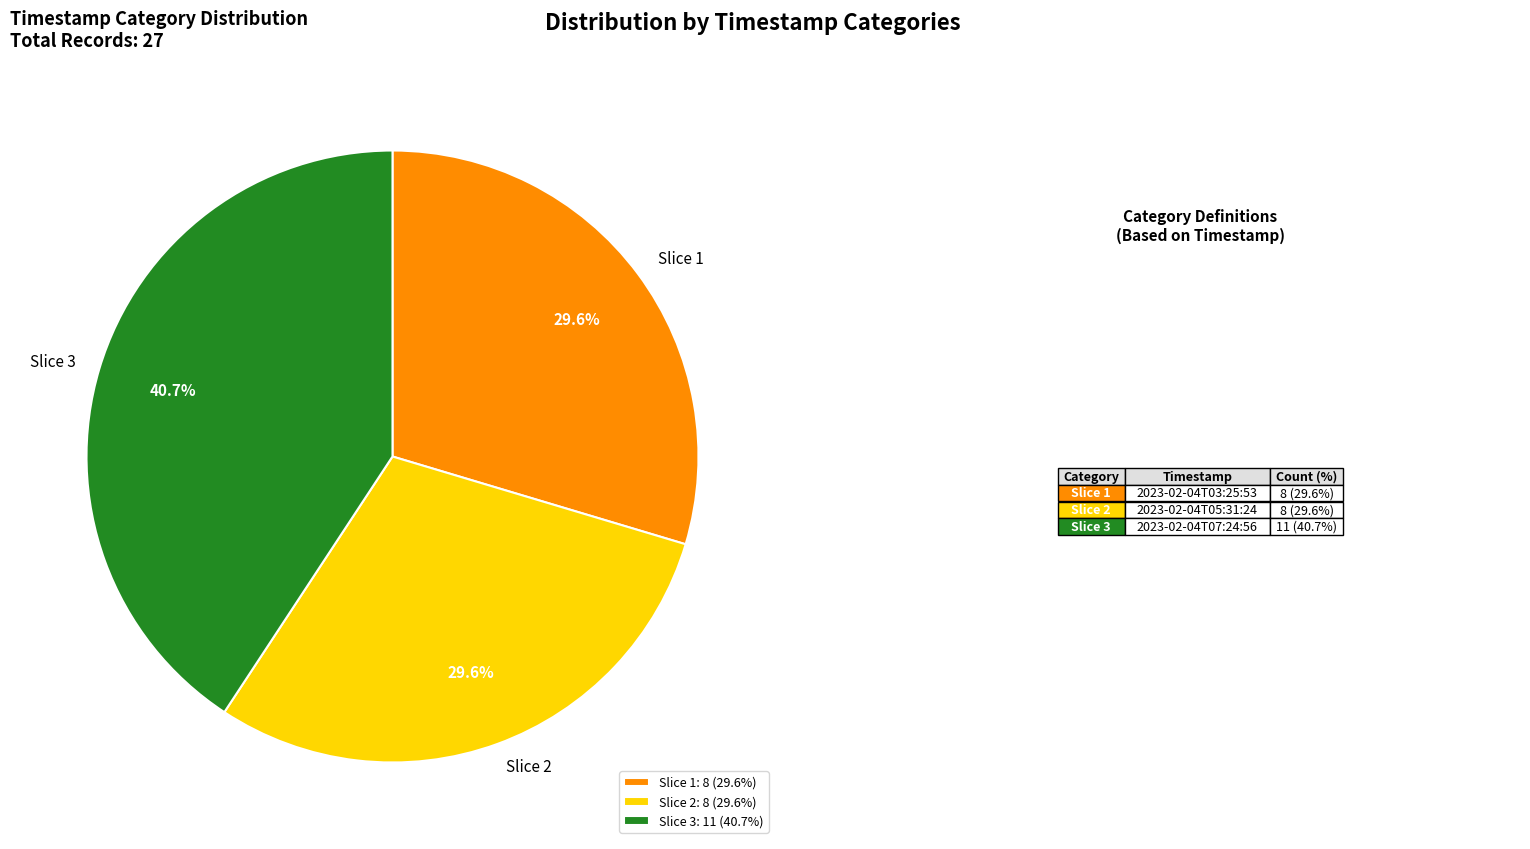

Is there a majority slice in this chart?

No